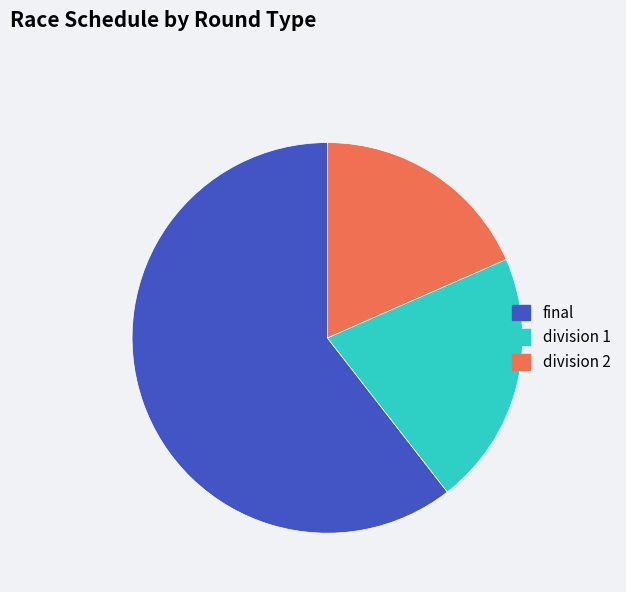

Is it true that division 2 is 29% of the pie?

False